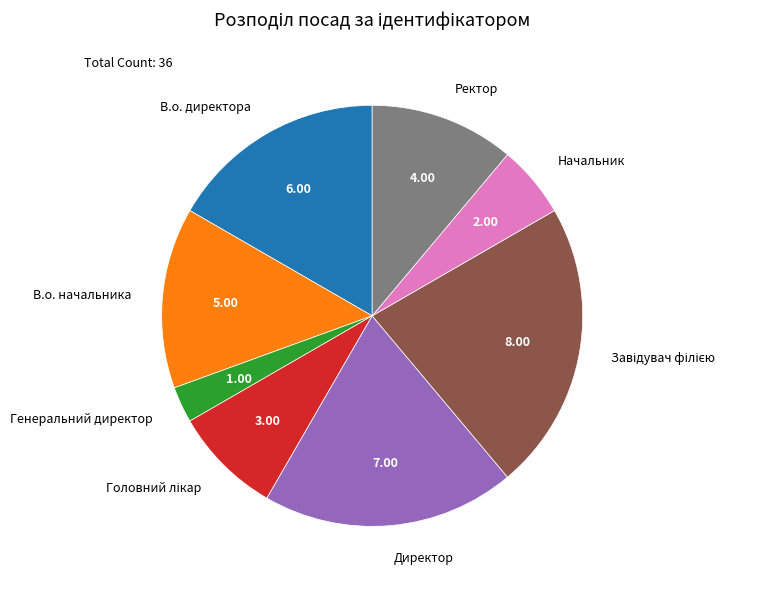

Combined, do Генеральний директор and Ректор account for over 50%?

No